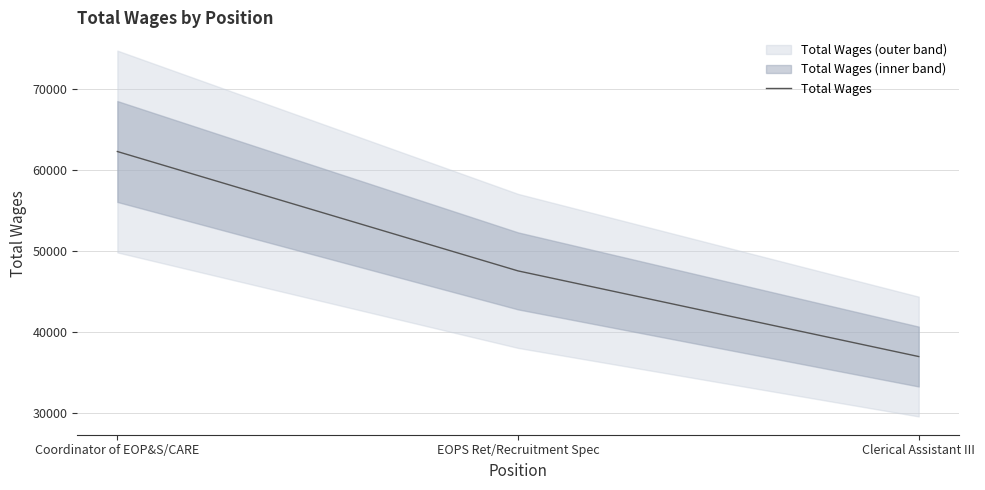

List the labels in order of value, largest first.

Coordinator of EOP&S/CARE, EOPS Ret/Recruitment Spec, Clerical Assistant III